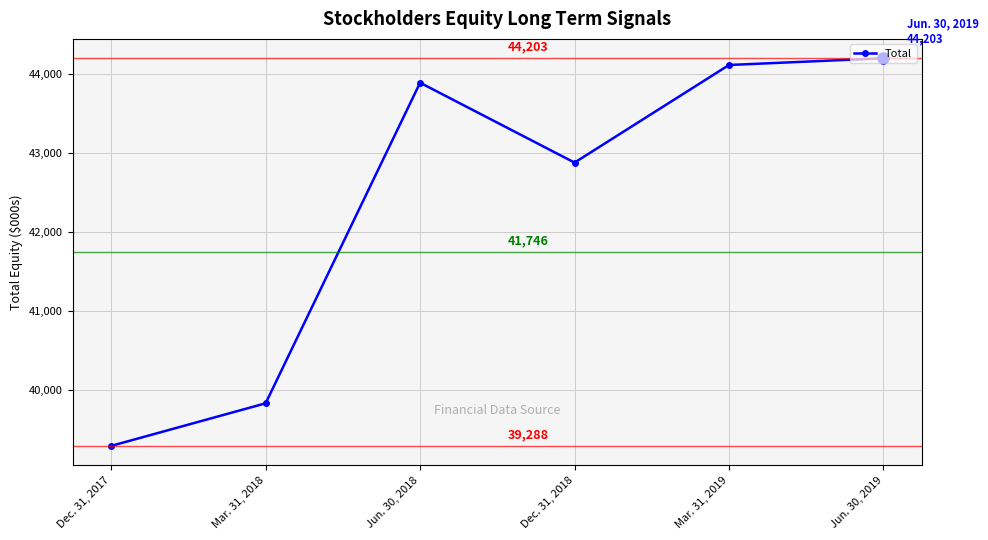

True or false: the data shows 43893 at Jun. 30, 2018.

True